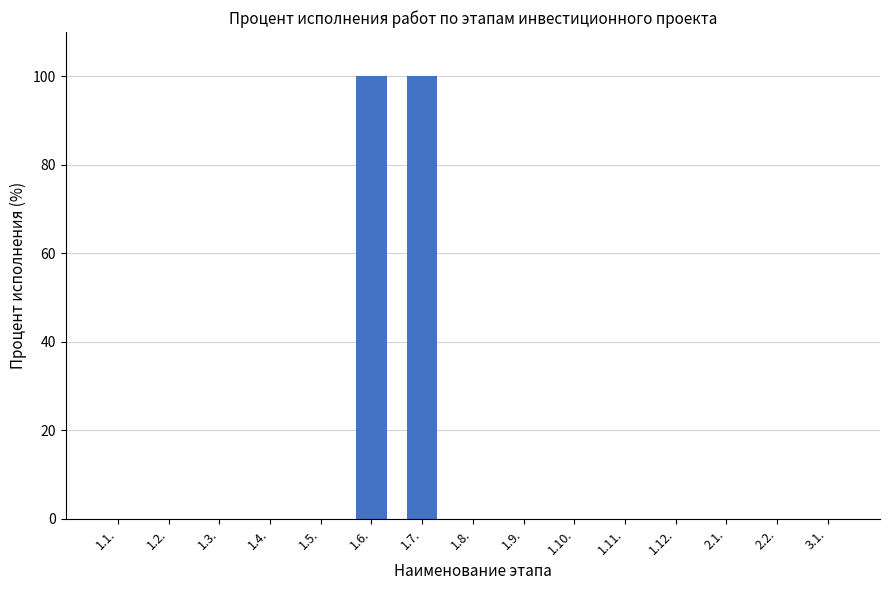

What is the sum of all values?

200